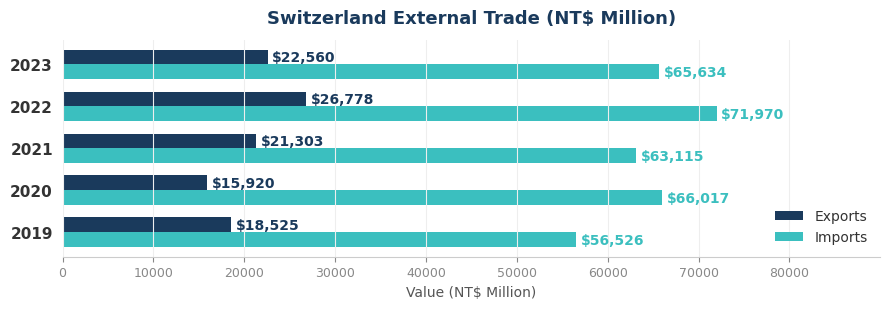

True or false: Imports has a value of 71970 at 2022.

True